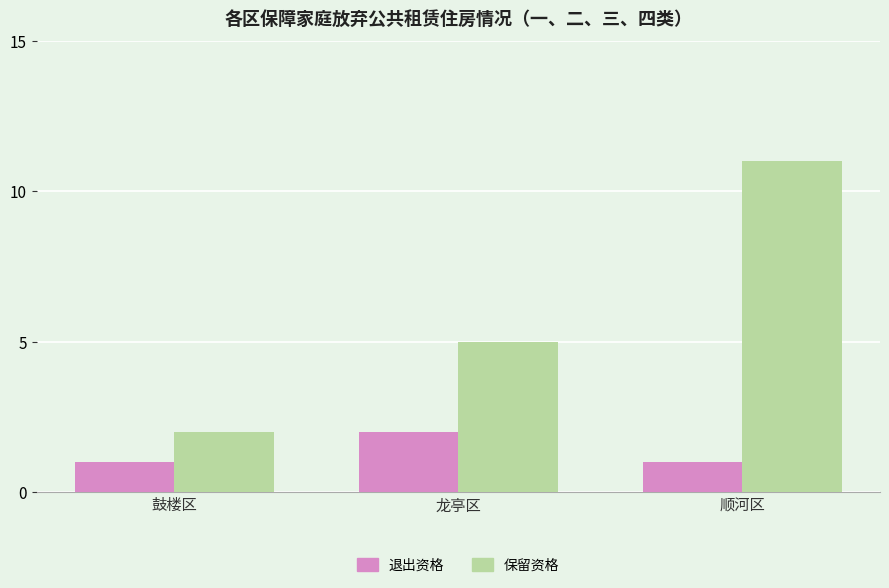

At 鼓楼区, list the series in order from largest to smallest.

保留资格, 退出资格